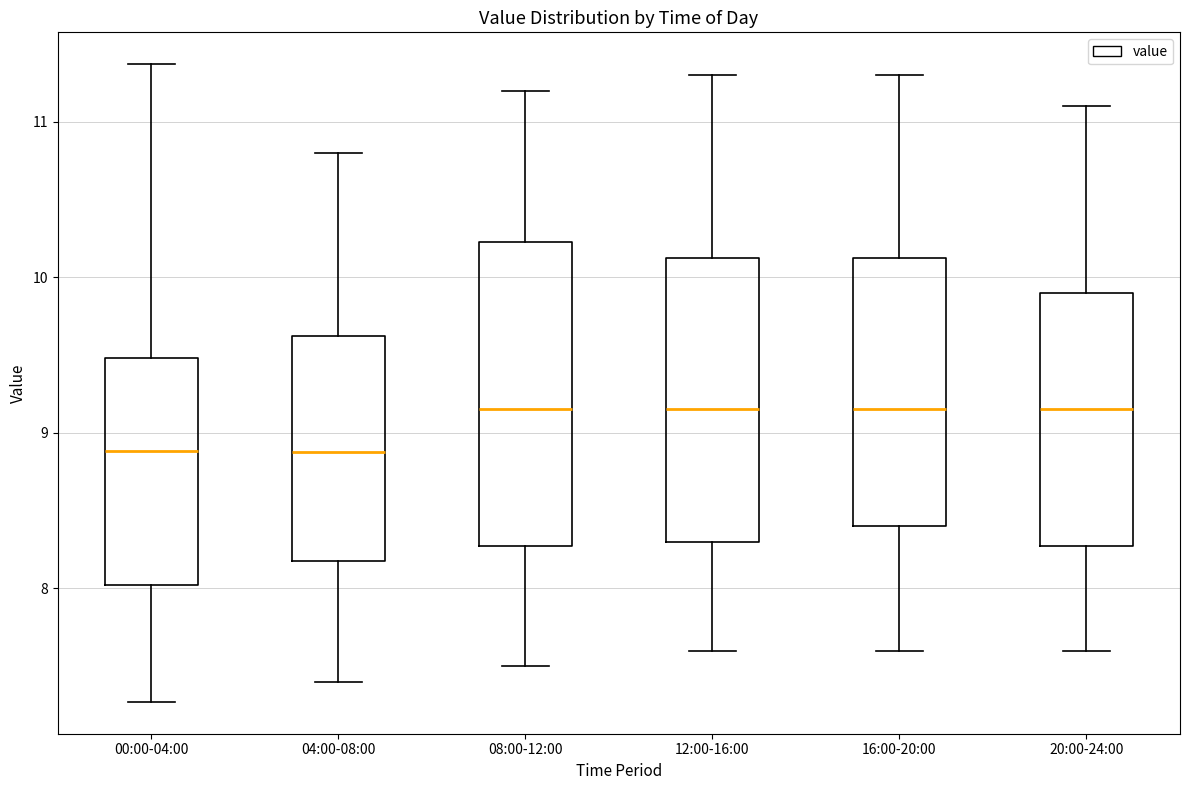

Where is the lower edge of the box for 08:00-12:00 on the y-axis? The values are not printed on the chart, so give them approximately, as read against the axis.

8.3